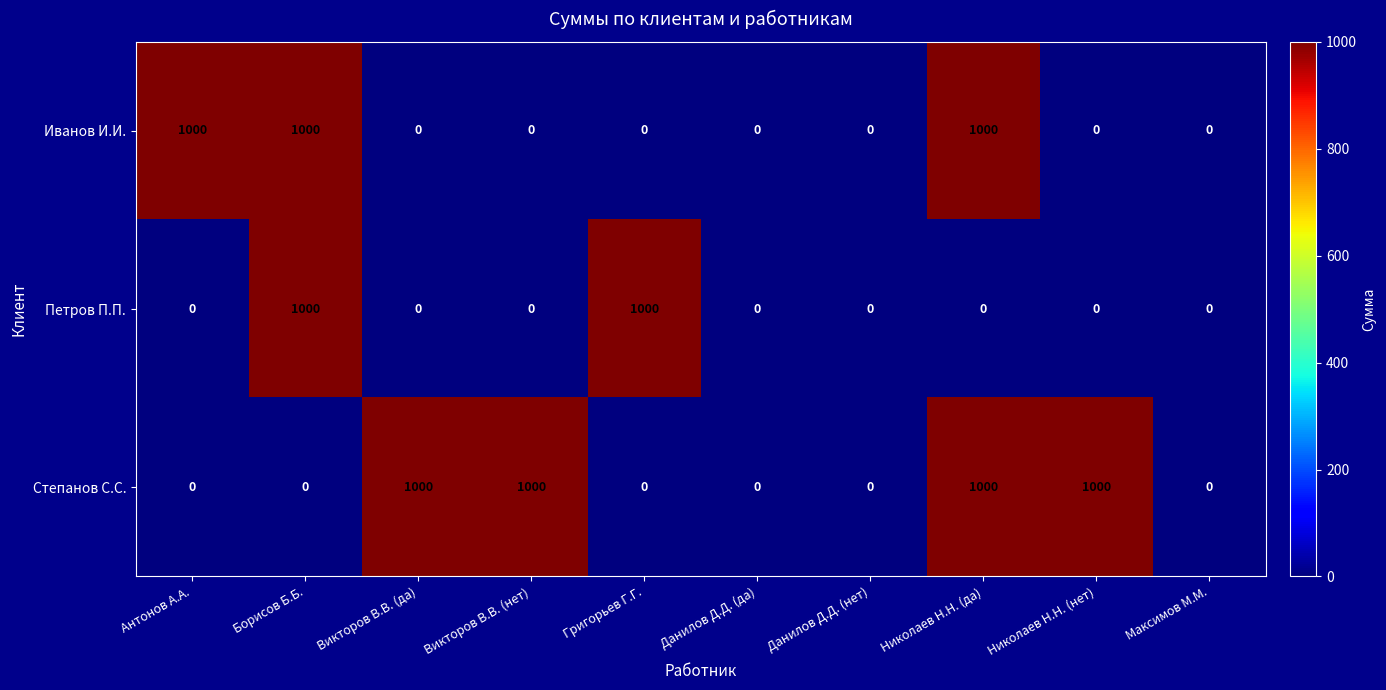

Rank the series by their average value, from highest to lowest.

Степанов С.С., Иванов И.И., Петров П.П.